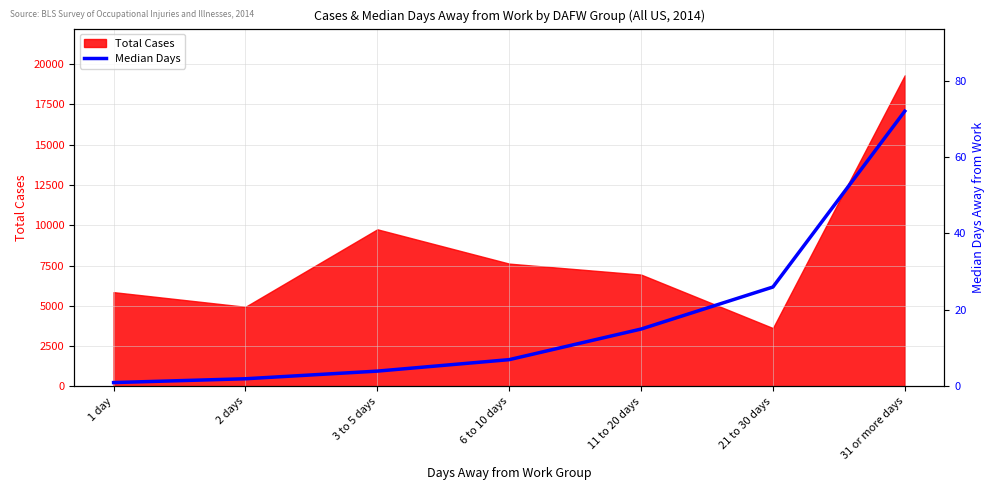

The value at 11 to 20 days is 15. True or false?

True